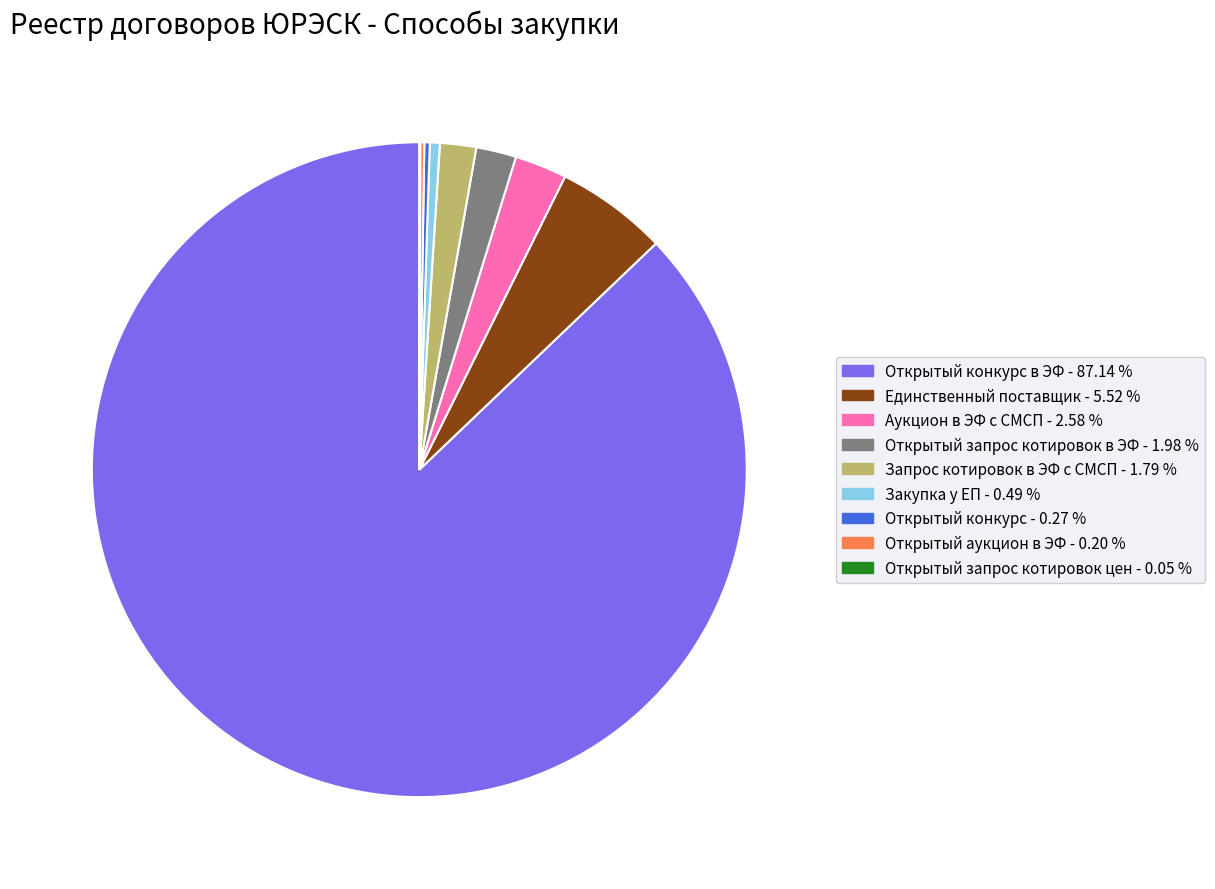

Is there any slice that represents more than half of the pie?

Yes